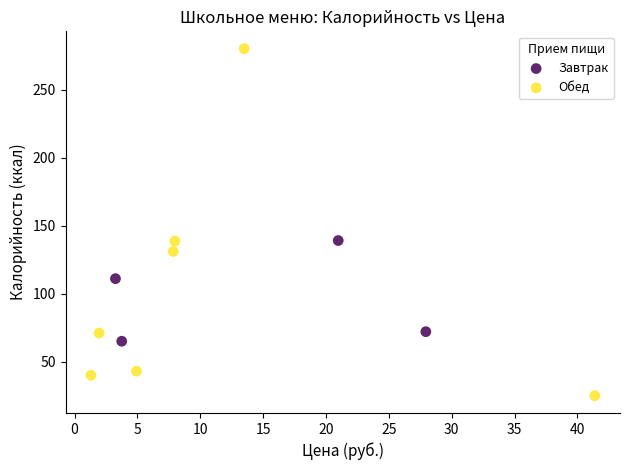

Which series has the largest Y range (max minus min)?

Обед